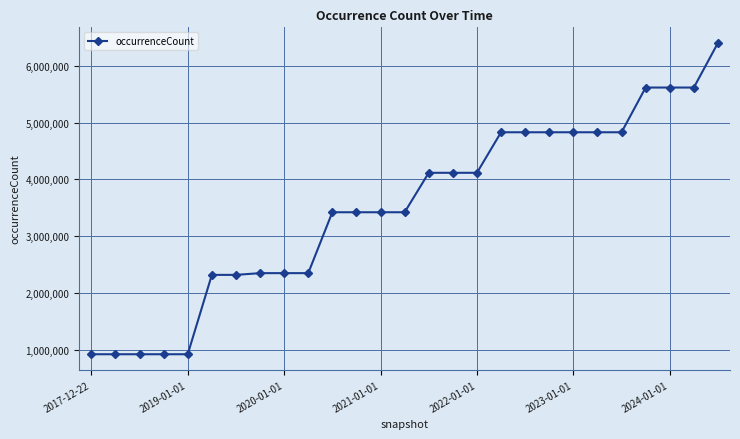

What is the value of the 3rd point from the left?

922326